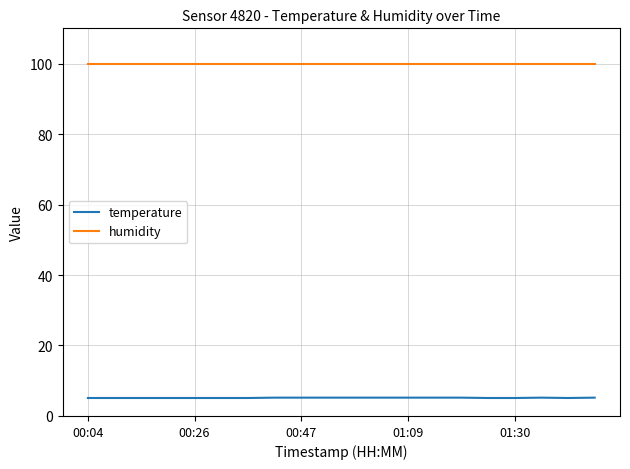

List the series in order of their peak value, lowest first.

temperature, humidity